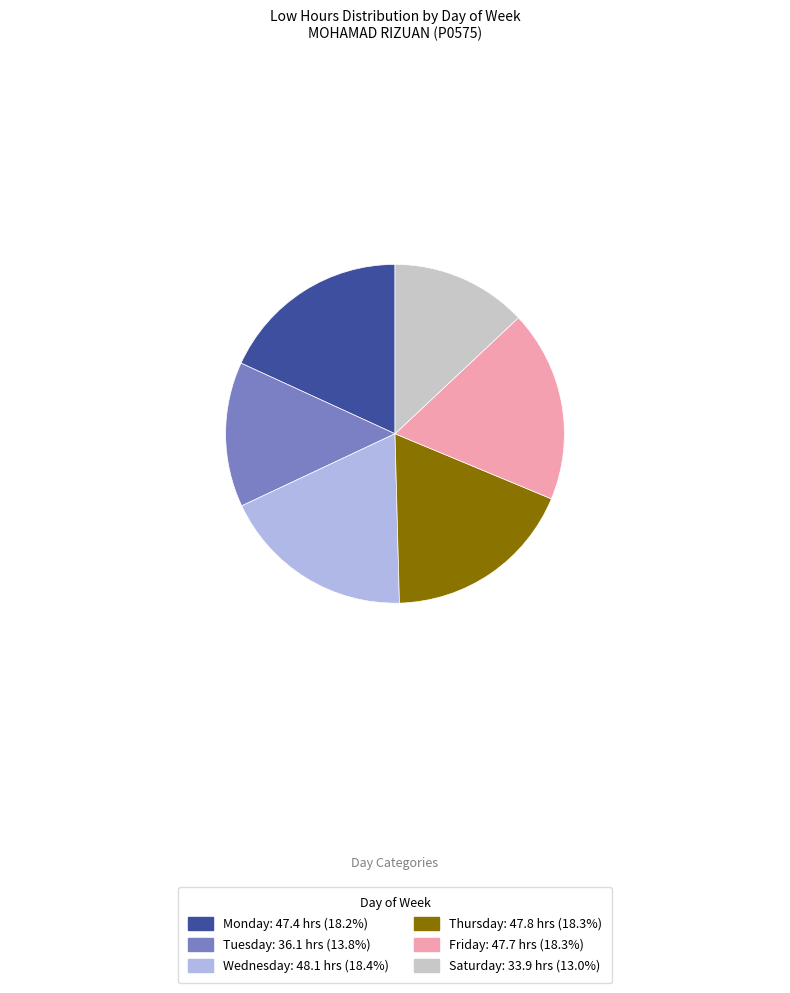

Is there a majority slice in this chart?

No